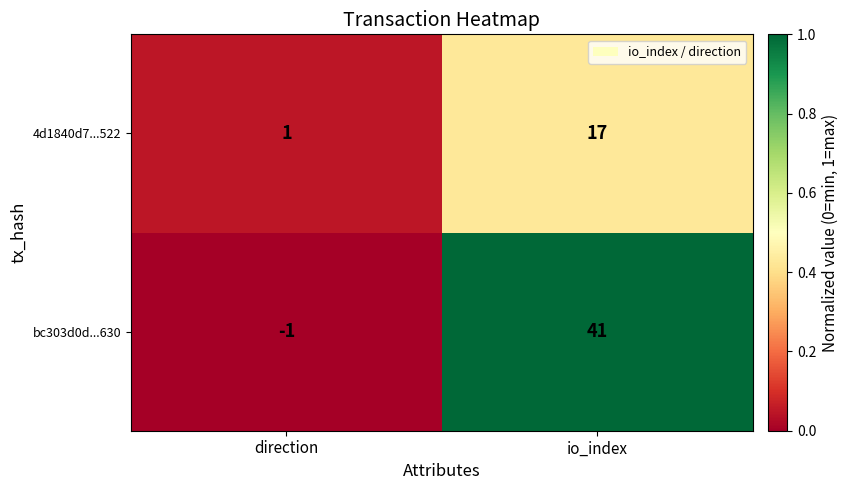

Reading left to right, transcribe all the data shown in this chart.

4d1840d7...522: direction=1	io_index=17
bc303d0d...630: direction=-1	io_index=41